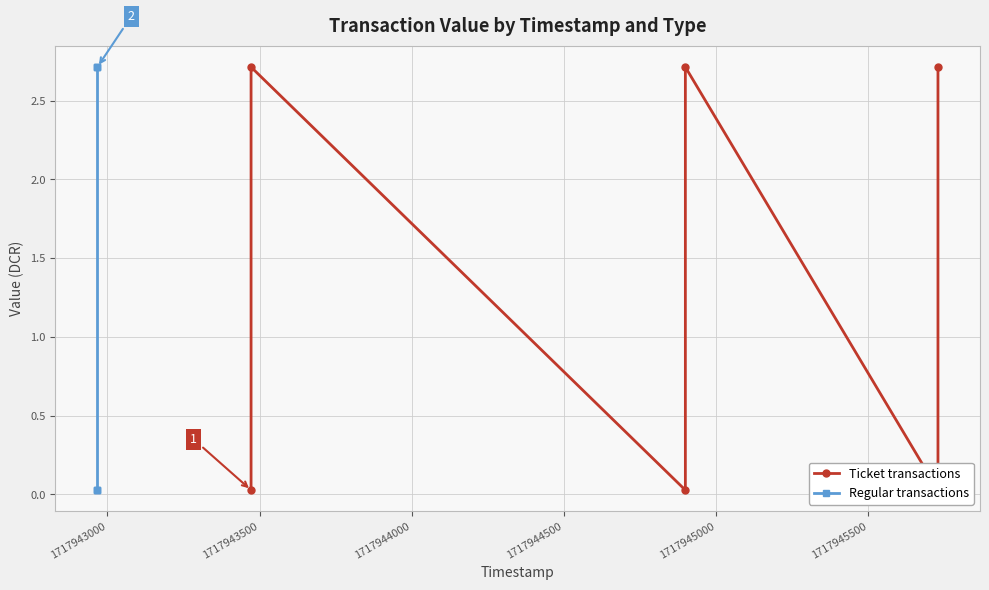

What is the average value of the Regular transactions series?

1.4